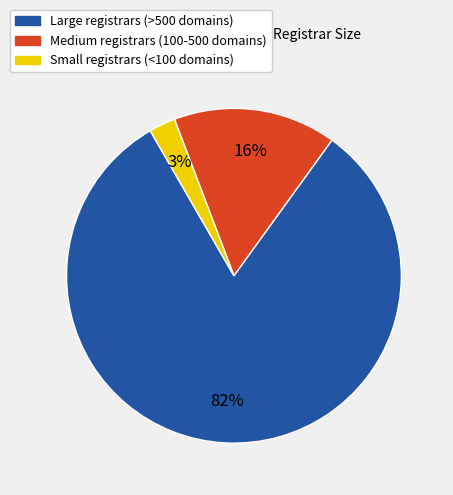

What percentage is the Small registrars (<100 domains) slice, to the nearest percent?

3%